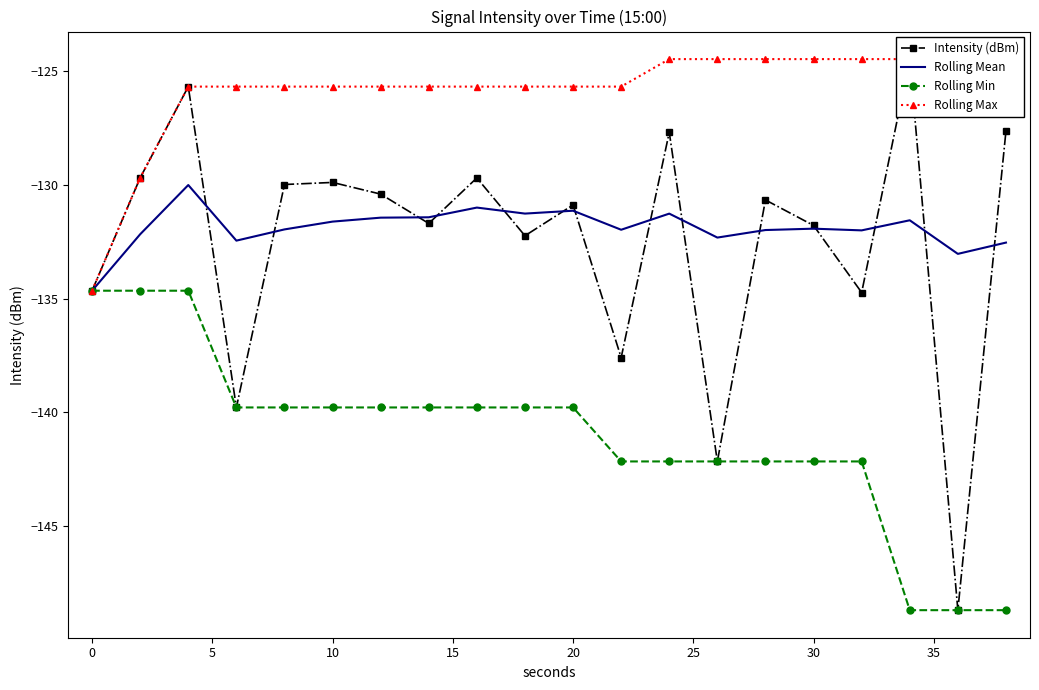

Reading left to right, transcribe all the data shown in this chart.

Intensity (dBm): -134.7	-129.7	-125.7	-139.8	-130.0	-129.9	-130.4	-131.7	-129.7	-132.2	-130.9	-137.6	-127.7	-142.2	-130.7	-131.8	-134.7	-124.5	-148.7	-127.6
Rolling Mean: -134.7	-132.2	-130.0	-132.4	-132.0	-131.6	-131.4	-131.4	-131.0	-131.3	-131.1	-132.0	-131.3	-132.3	-132.0	-131.9	-132.0	-131.6	-133.0	-132.5
Rolling Min: -134.7	-134.7	-134.7	-139.8	-139.8	-139.8	-139.8	-139.8	-139.8	-139.8	-139.8	-142.2	-142.2	-142.2	-142.2	-142.2	-142.2	-148.7	-148.7	-148.7
Rolling Max: -134.7	-129.7	-125.7	-125.7	-125.7	-125.7	-125.7	-125.7	-125.7	-125.7	-125.7	-125.7	-124.5	-124.5	-124.5	-124.5	-124.5	-124.5	-124.5	-124.5